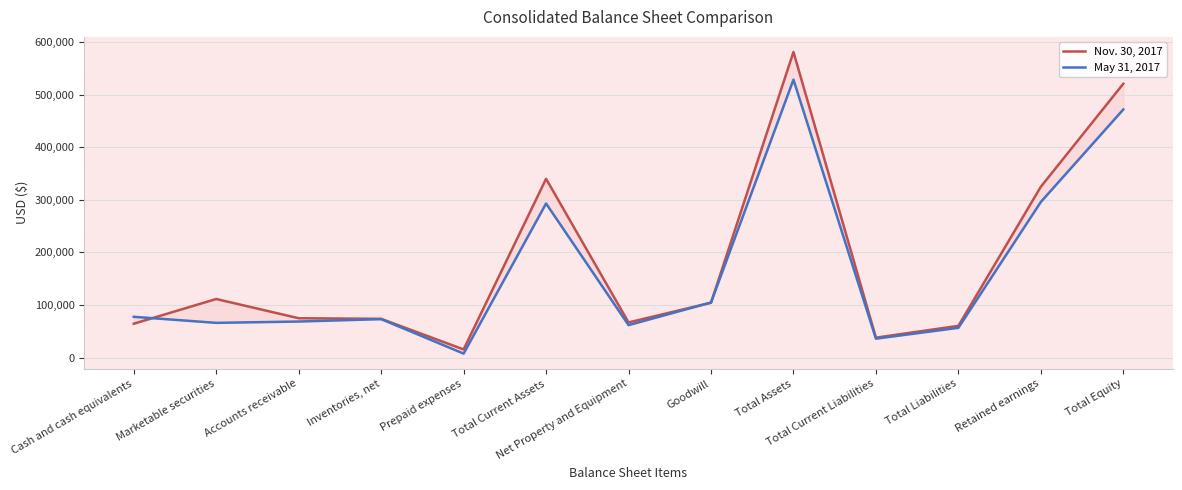

What is the maximum value for May 31, 2017?

528409